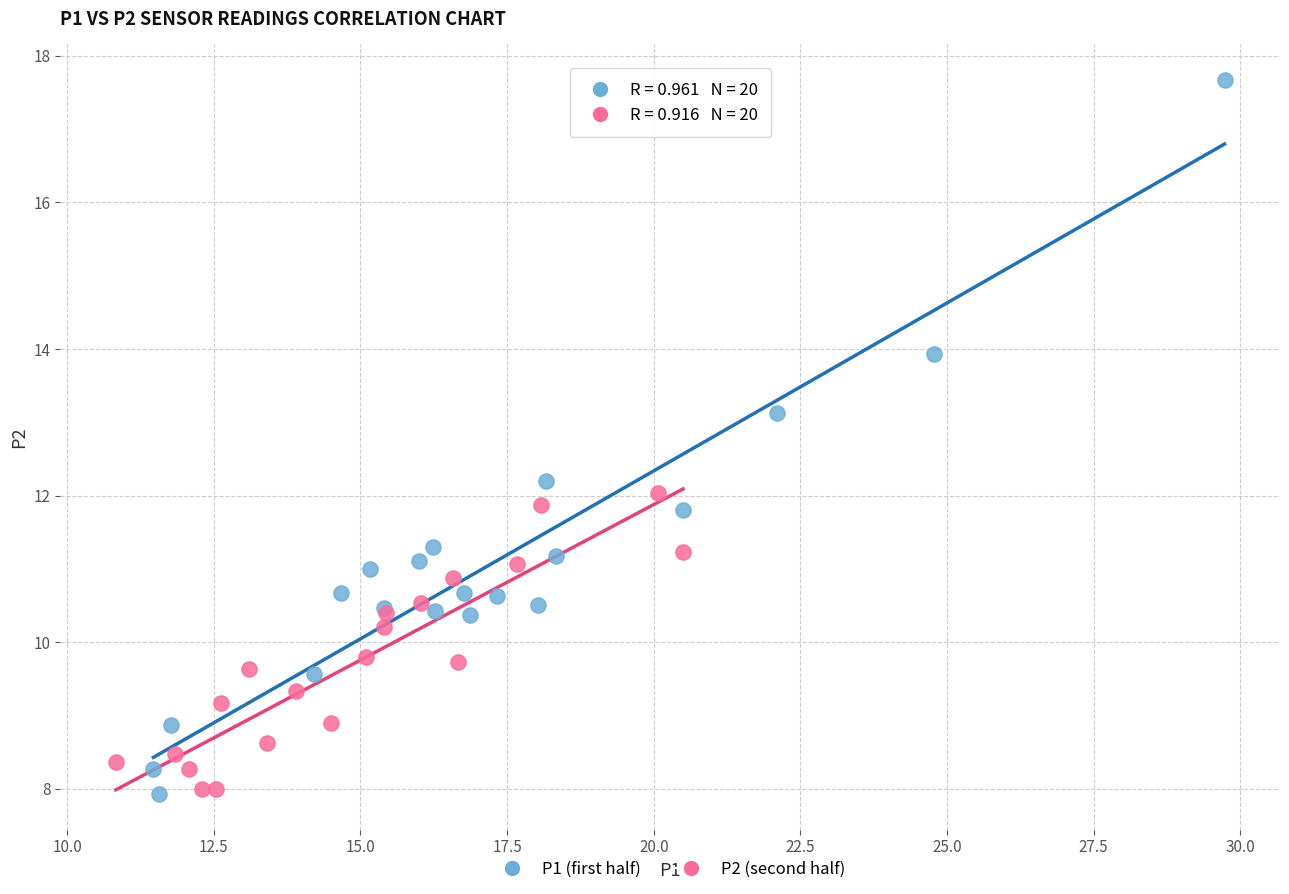

Which series has the largest Y range (max minus min)?

P1 (first half)